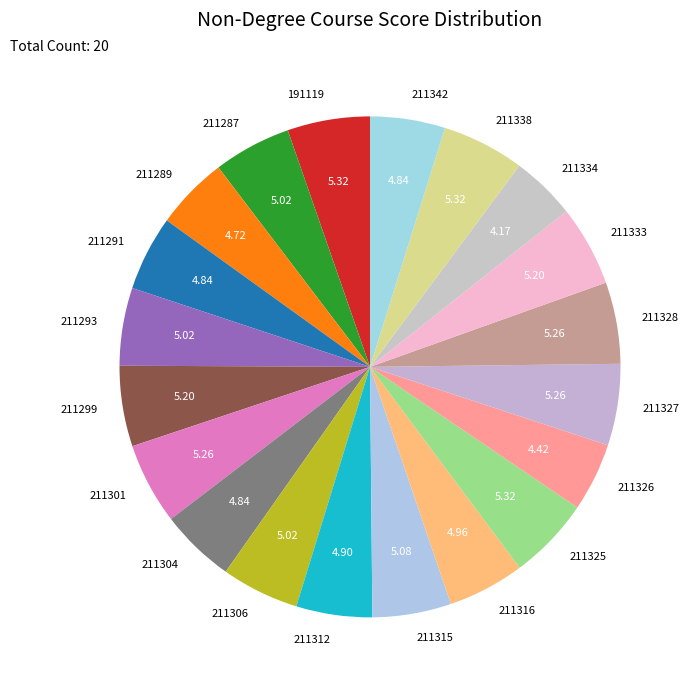

What is the ratio of the value at 211327 to the value at 211325?

1.0